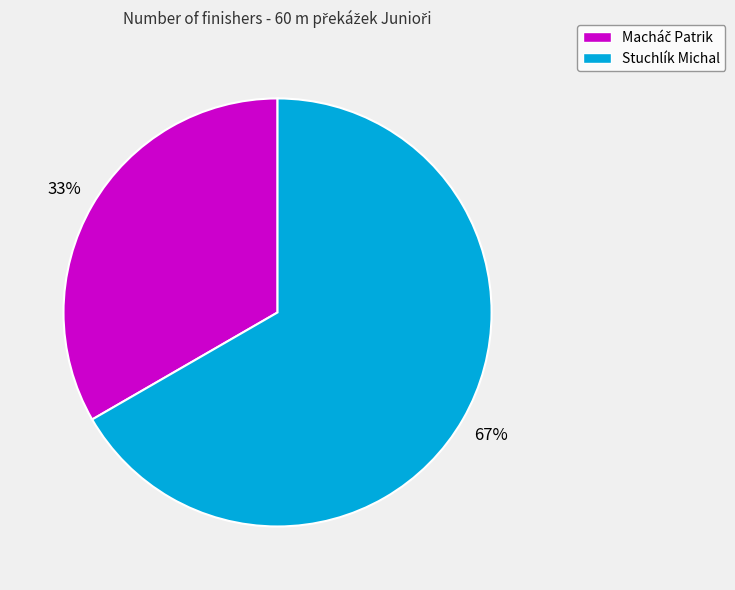

Which category has the biggest portion of the pie?

Stuchlík Michal